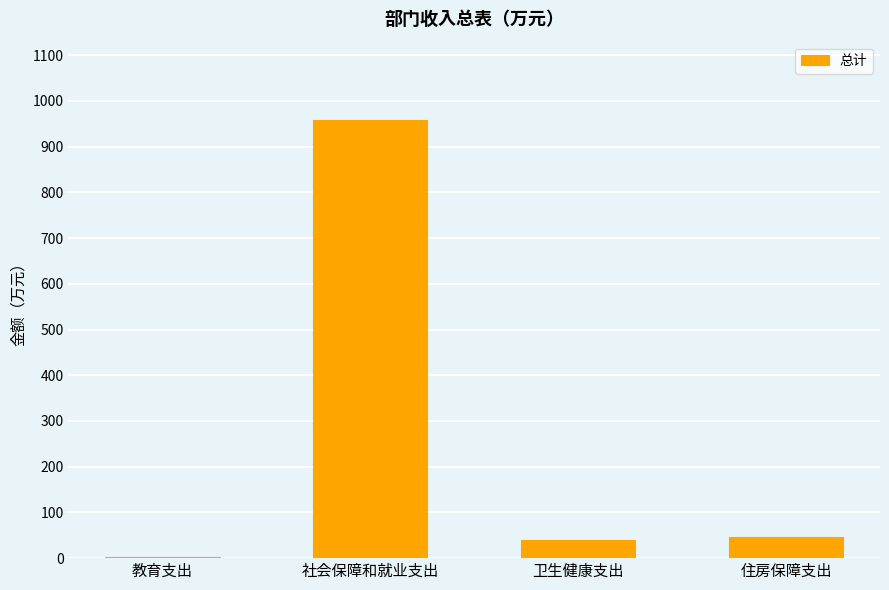

What is the sum of all values?

1045.8